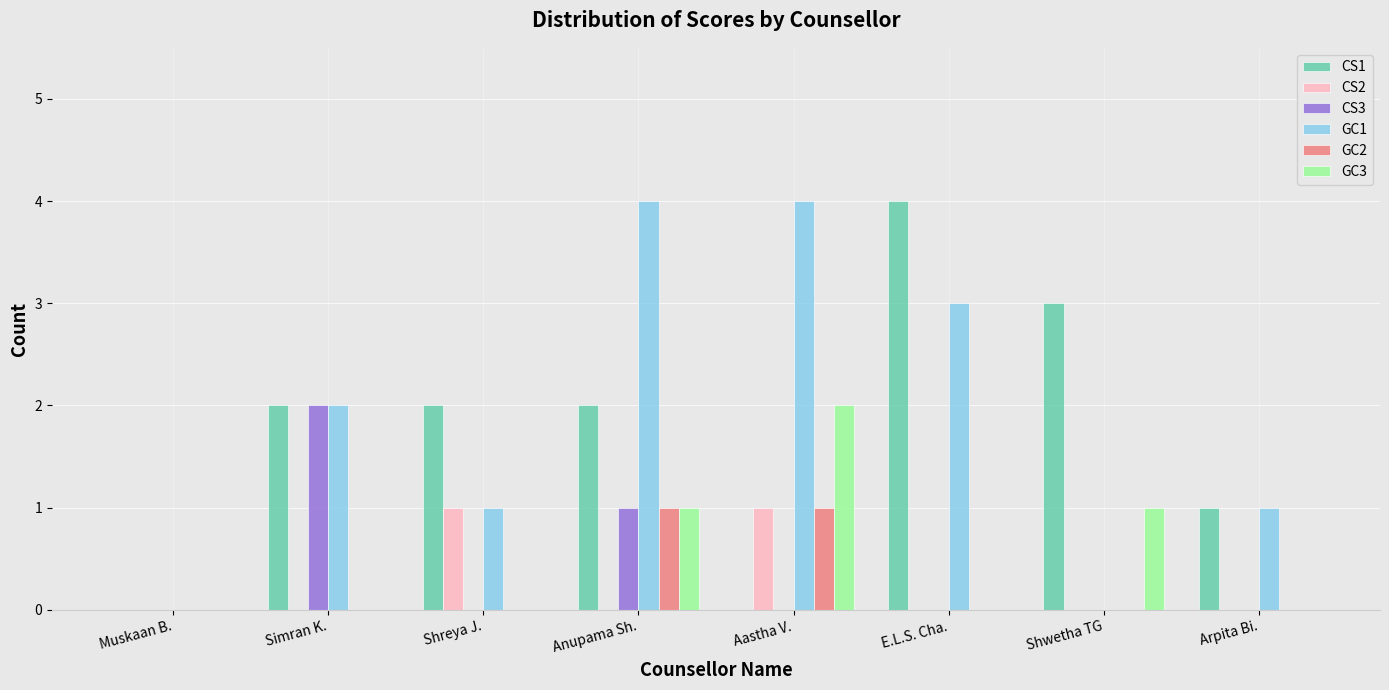

True or false: CS1 has a value of 1 at Anupama Sh..

False